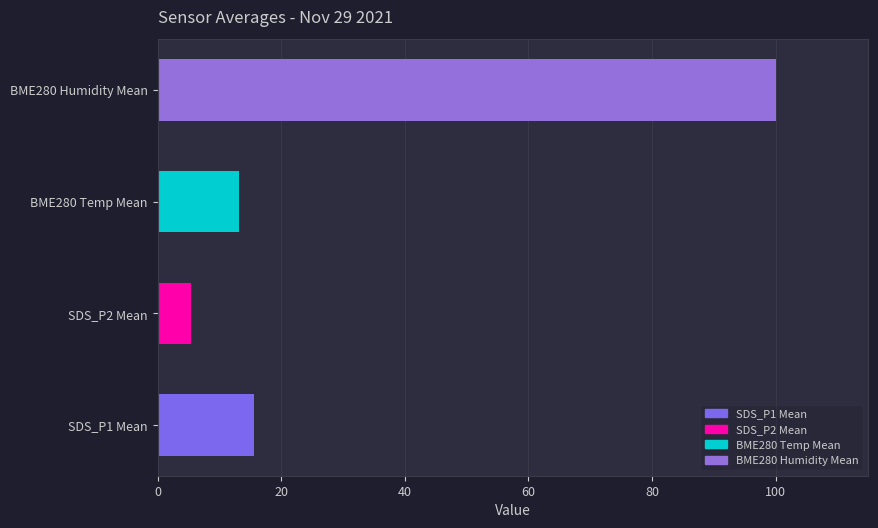

Where is the data nearest to the value 52?

SDS_P1 Mean